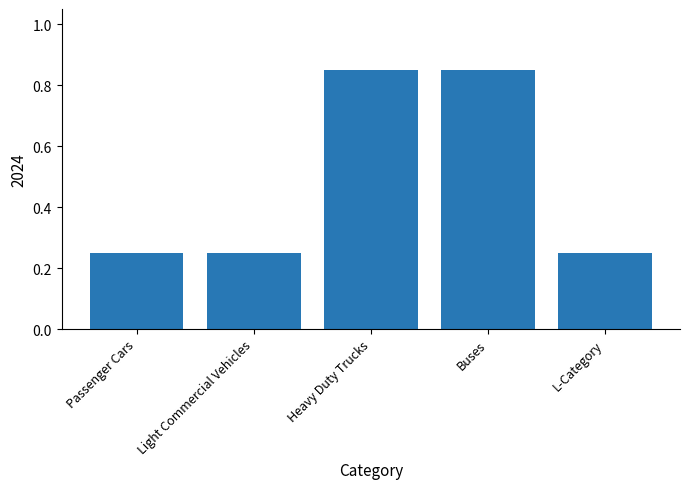

True or false: the data shows 0.2 at Buses.

False